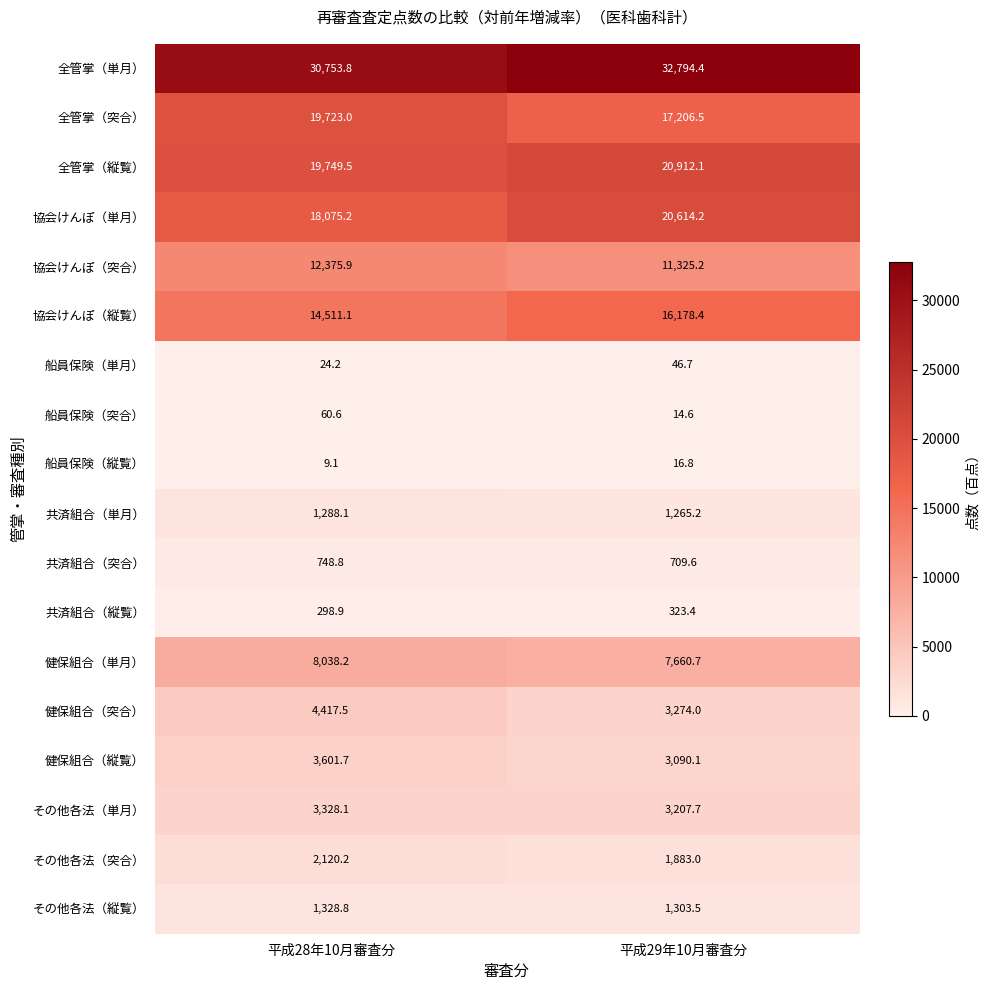

Read the 全管掌（縦覧） value at 平成29年10月審査分.

20912.1